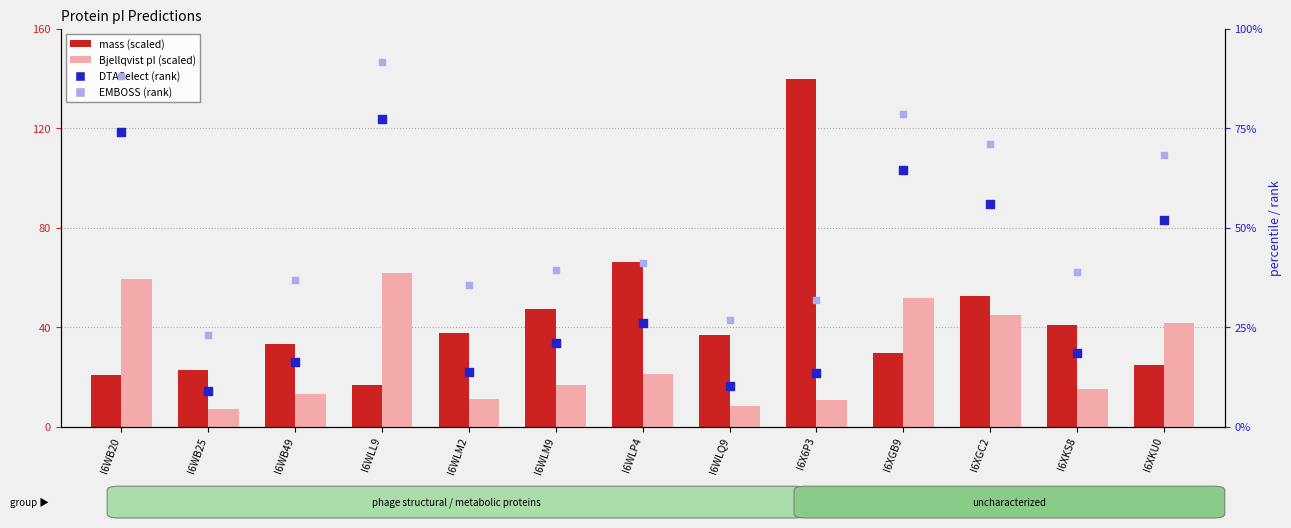

At which category is the sum across all series the highest?

I6WLL9